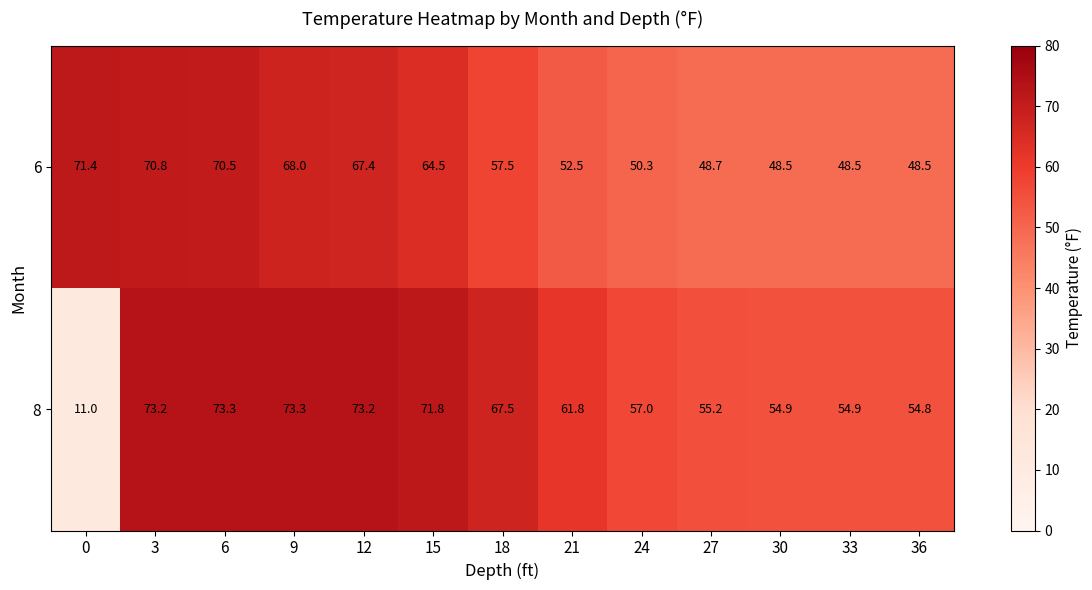

The value of 6 at 24 is 83.8. True or false?

False